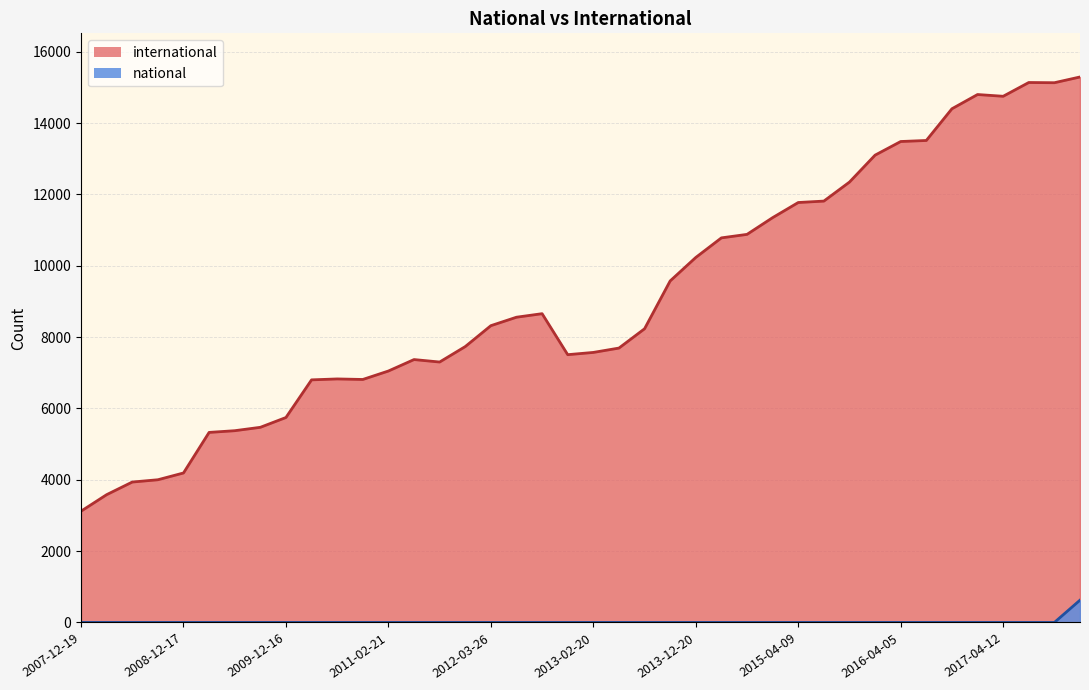

What is the difference between the maximum and minimum values in the international series?

12171